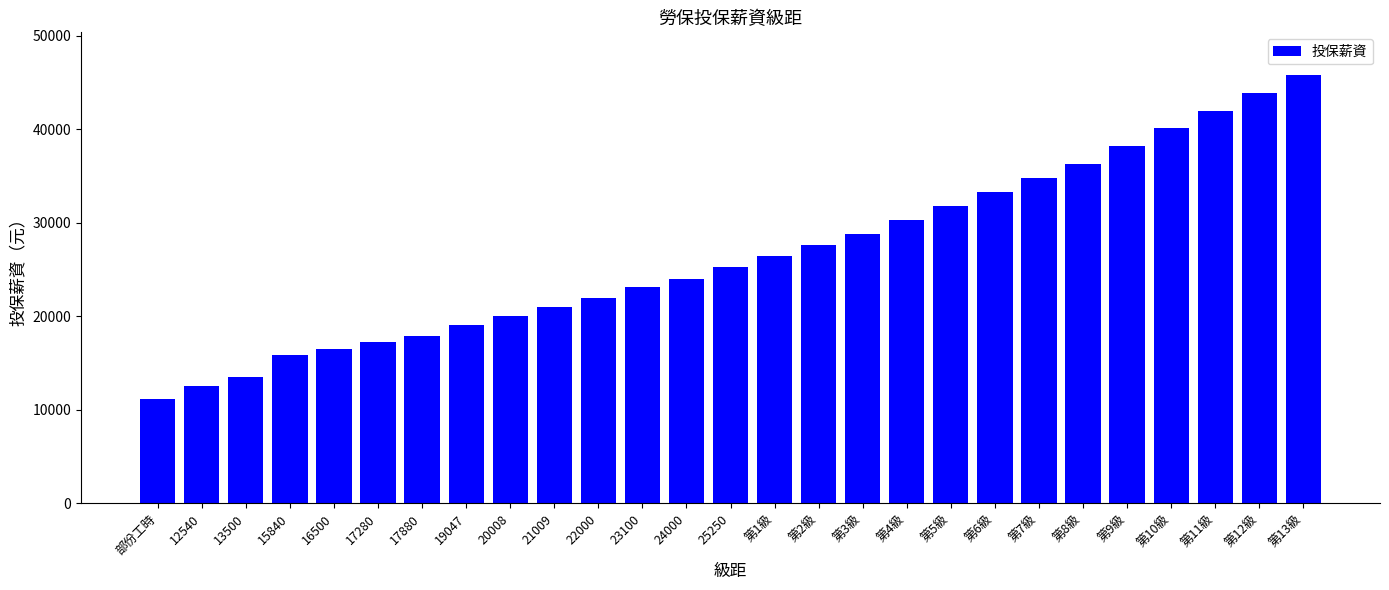

Read the value at 部份工時, to the nearest 50.

11100